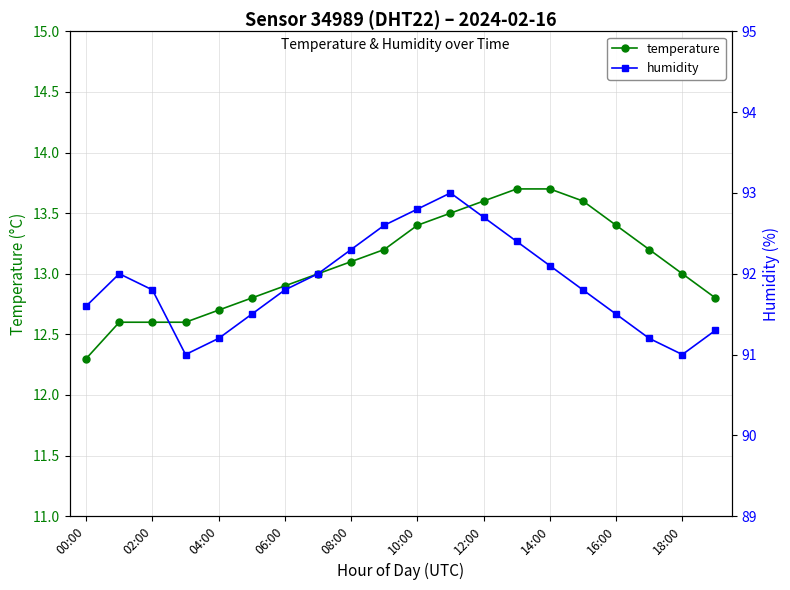

What is the highest value of the temperature series?

13.7